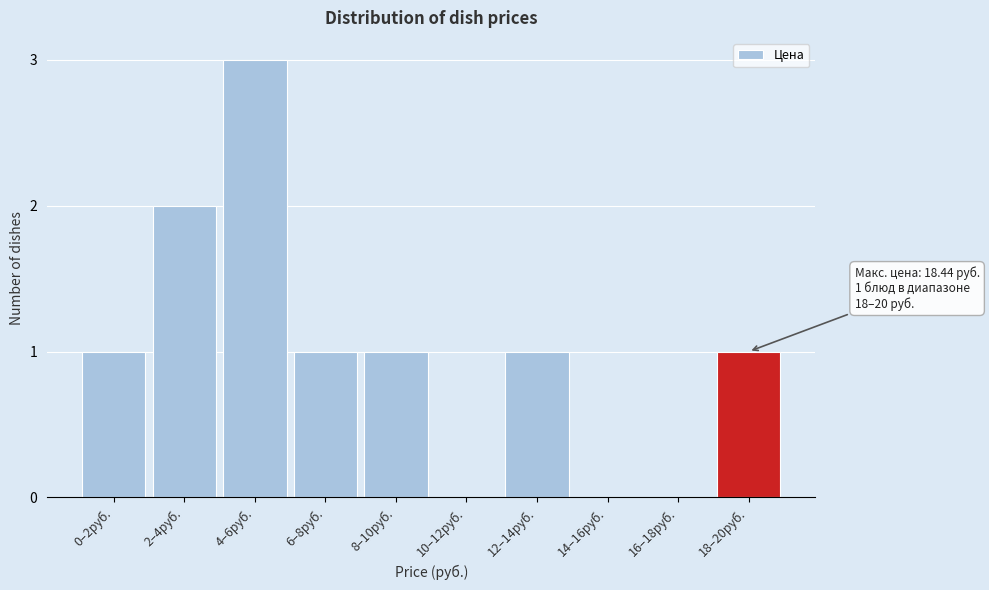

Reading left to right, list all the values displayed in this chart.

0–2руб.=1	2–4руб.=2	4–6руб.=3	6–8руб.=1	8–10руб.=1	10–12руб.=0	12–14руб.=1	14–16руб.=0	16–18руб.=0	18–20руб.=1